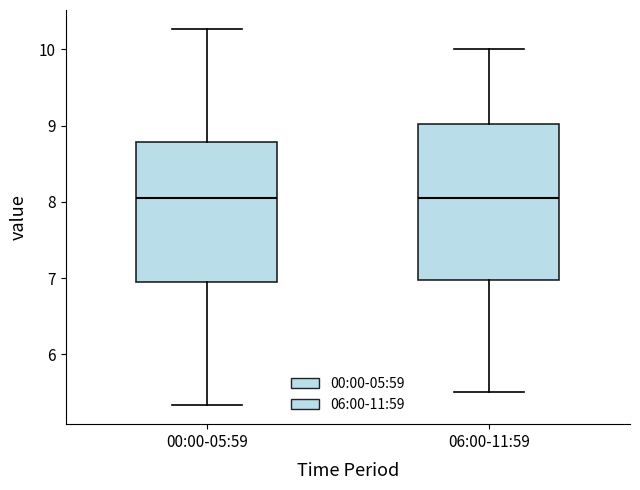

Reading left to right, transcribe this box plot: for each box, give where its median line is, the range the box spans, and where its two whiskers end, as read against the y-axis. The values are not printed on the chart, so give them approximately, as read against the axis.

00:00-05:59: median 8.1, box 6.9 to 8.8, whiskers 5.3 to 10.3
06:00-11:59: median 8.1, box 7.0 to 9.0, whiskers 5.5 to 10.0